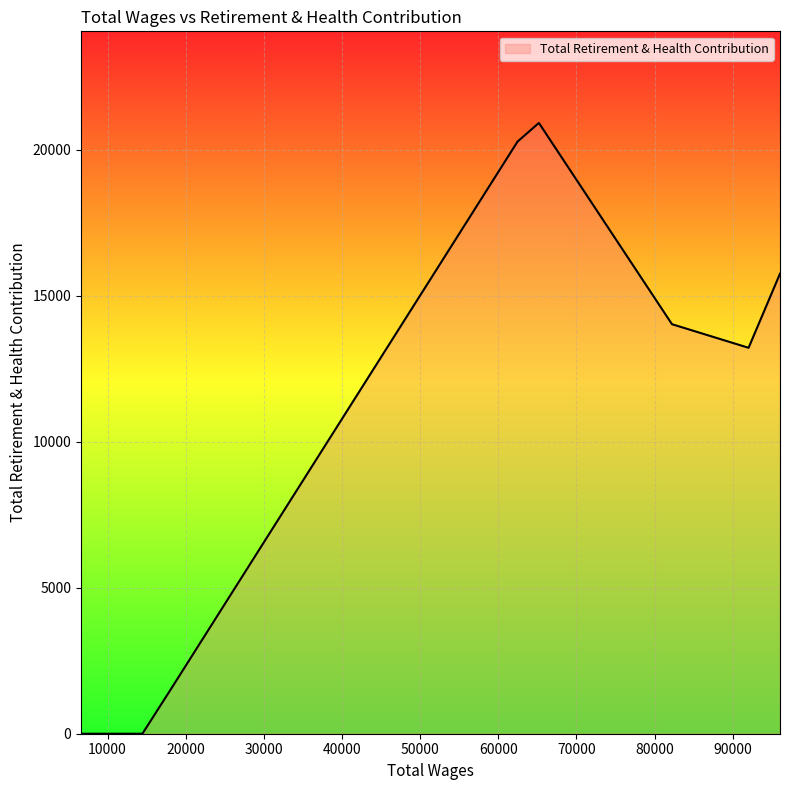

What is the difference between the maximum and minimum values?

20922